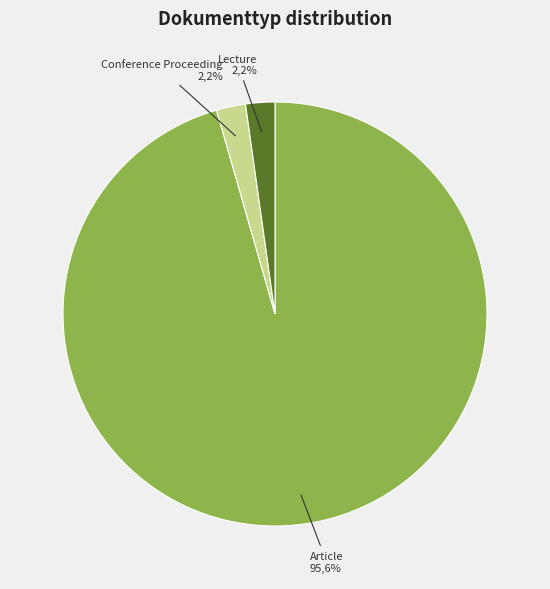

True or false: Lecture accounts for 2% of the total.

True